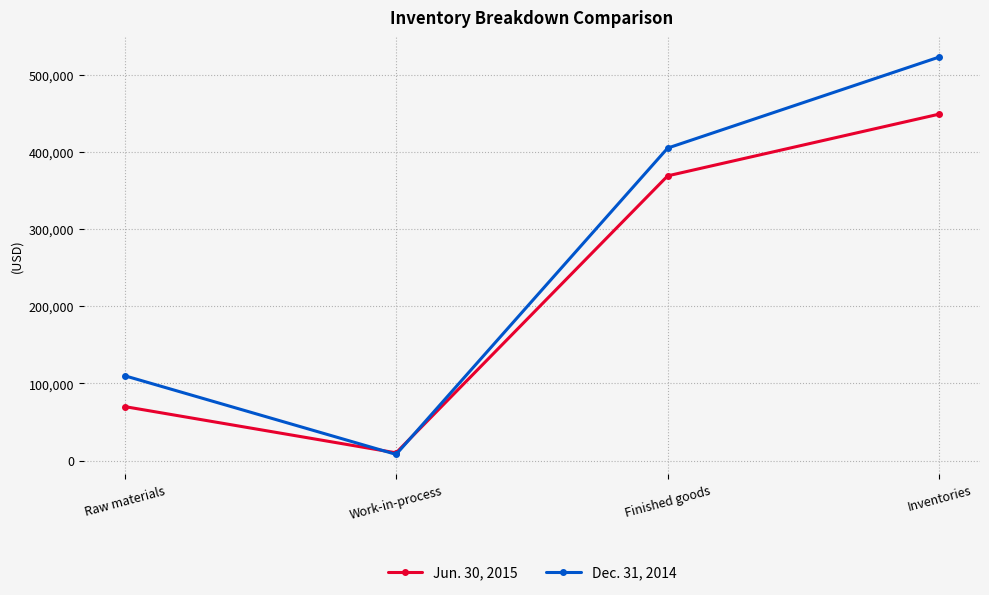

What is the highest value of the Jun. 30, 2015 series?

449000